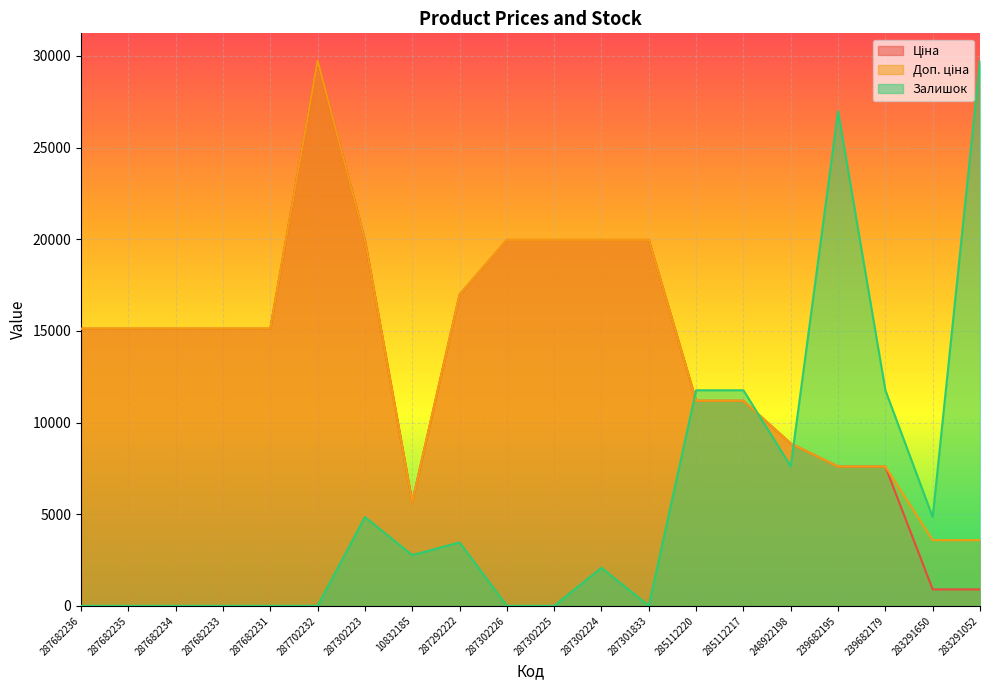

What are all the series names shown in the legend?

Ціна, Доп. ціна, Залишок